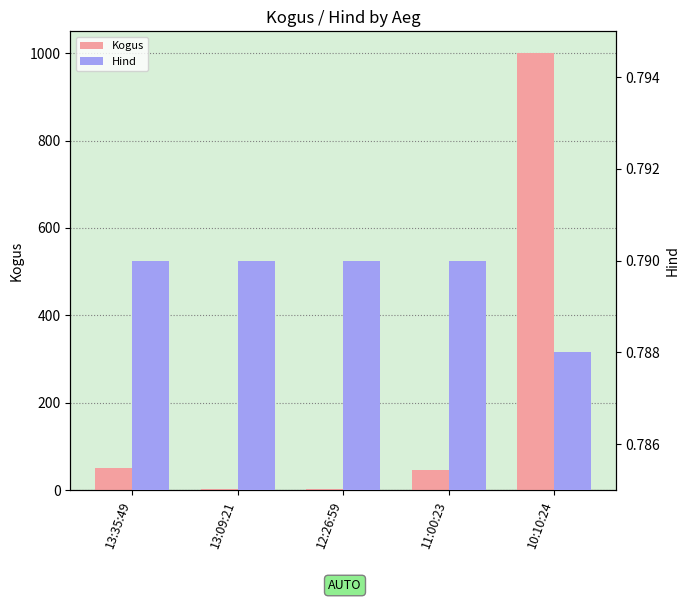

Where does the Kogus series first go above 45?

13:35:49